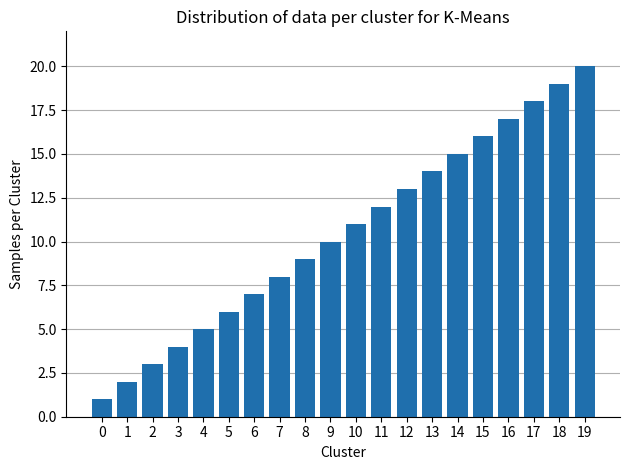

Does the chart contain stacked bars?

No